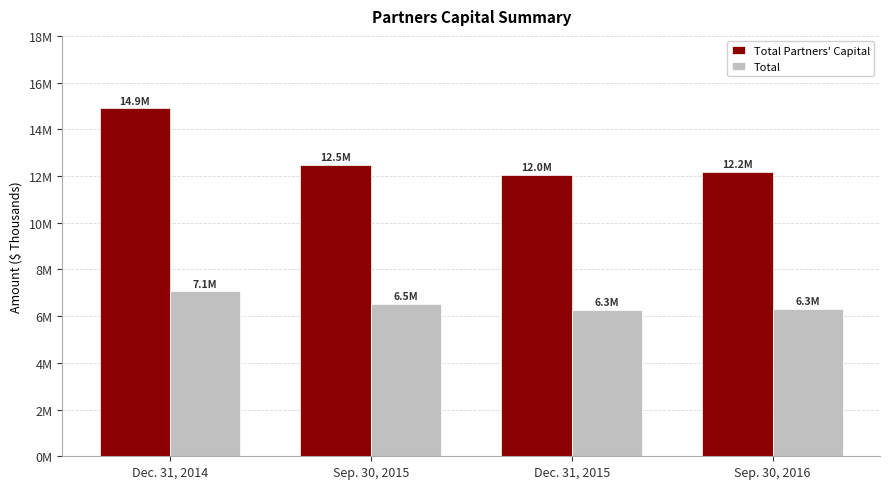

What is the value of the Total bar at the 1st from the left?

7060267